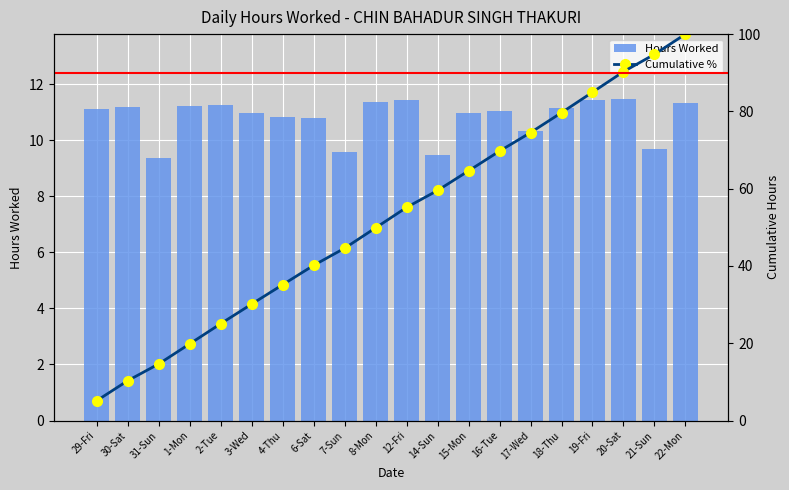

Reading left to right, list all the values displayed in this chart.

Hours Worked: 11.1	11.2	9.4	11.2	11.2	11.0	10.8	10.8	9.6	11.4	11.4	9.5	11.0	11.0	10.3	11.2	11.4	11.5	9.7	11.3
Cumulative %: 5.2	10.3	14.7	19.9	25.1	30.1	35.2	40.2	44.6	49.9	55.2	59.5	64.6	69.7	74.5	79.7	85.0	90.3	94.8	100.0